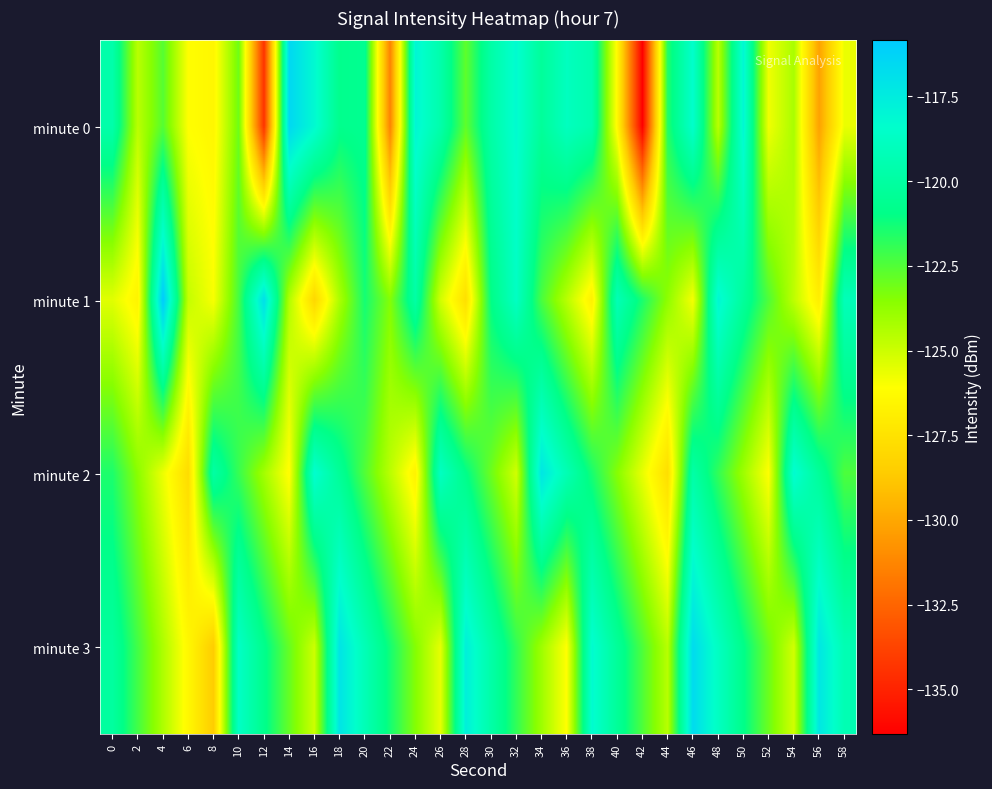

Which series has the largest range (max minus min)?

minute 0